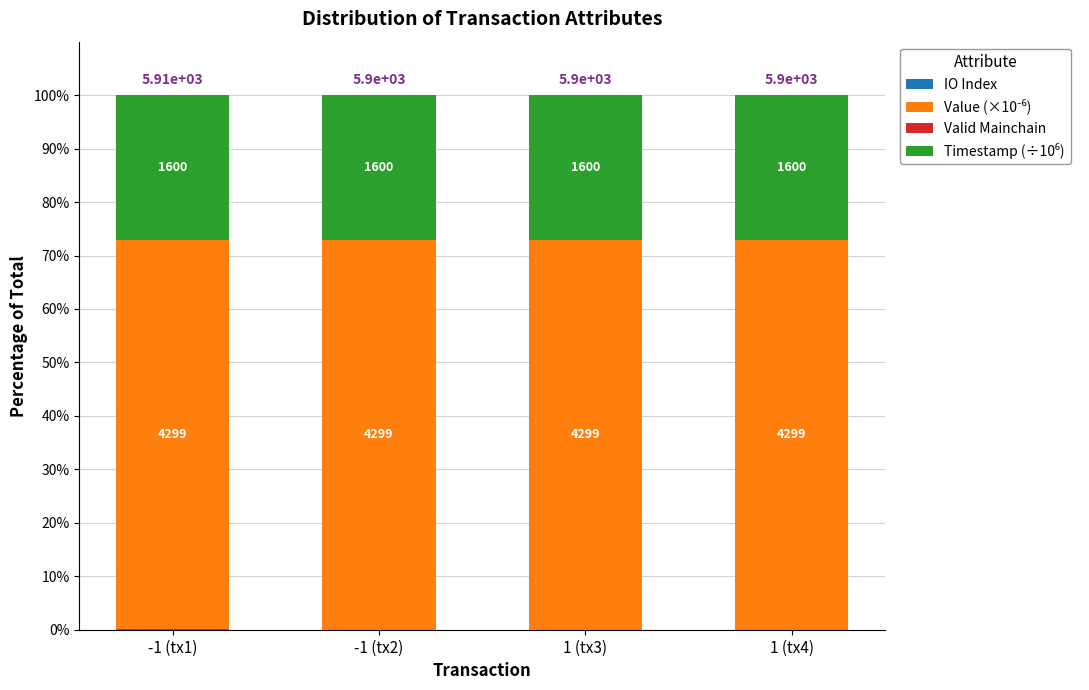

Count the number of categories in the chart.

4